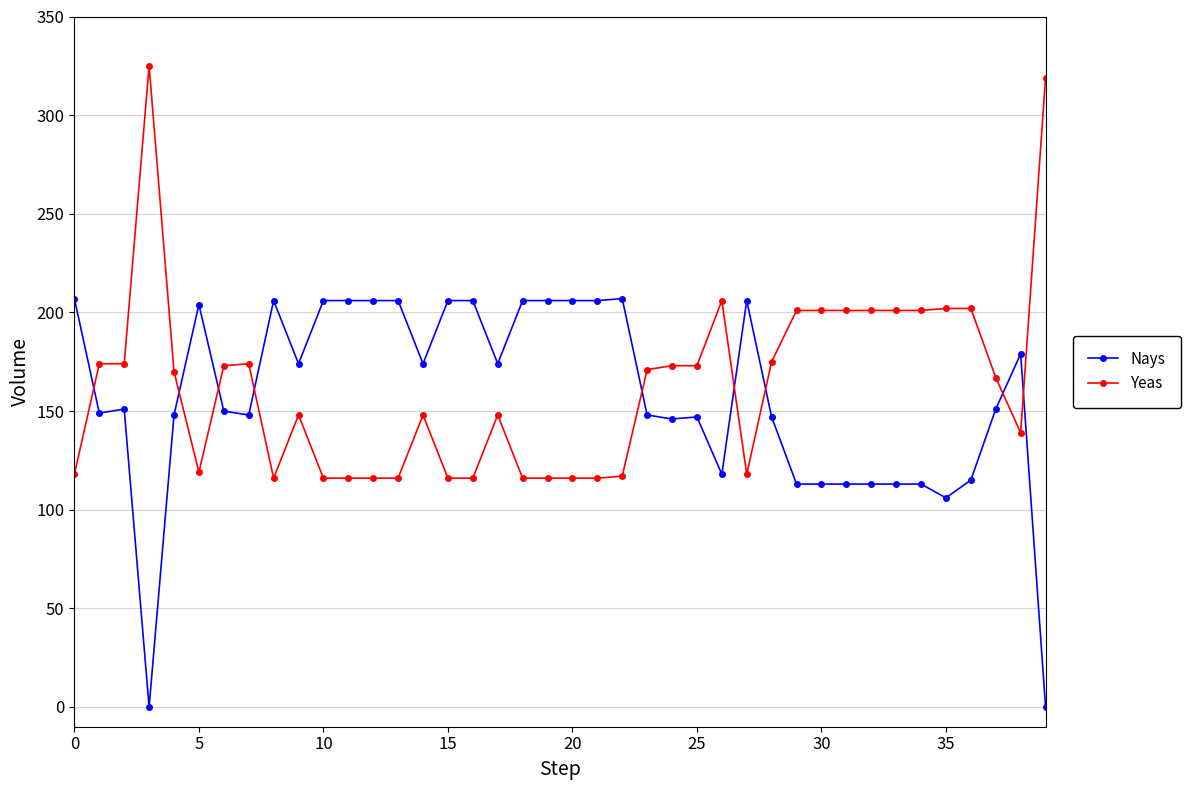

What is the value of the Yeas point at the 12th from the left?

116